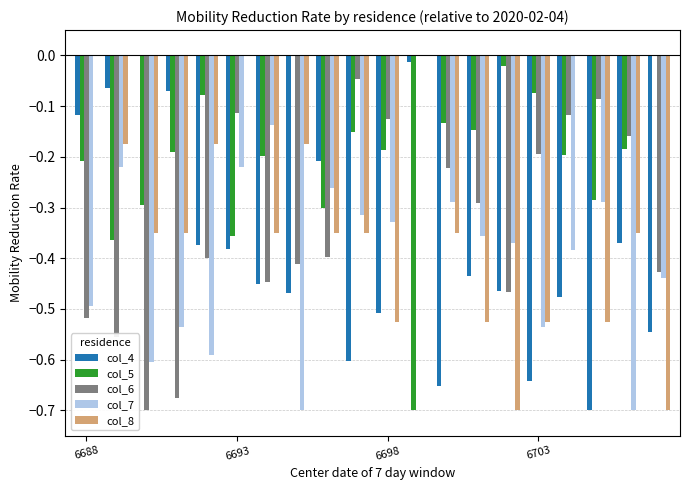

Which series has the largest total across all categories?

col_5